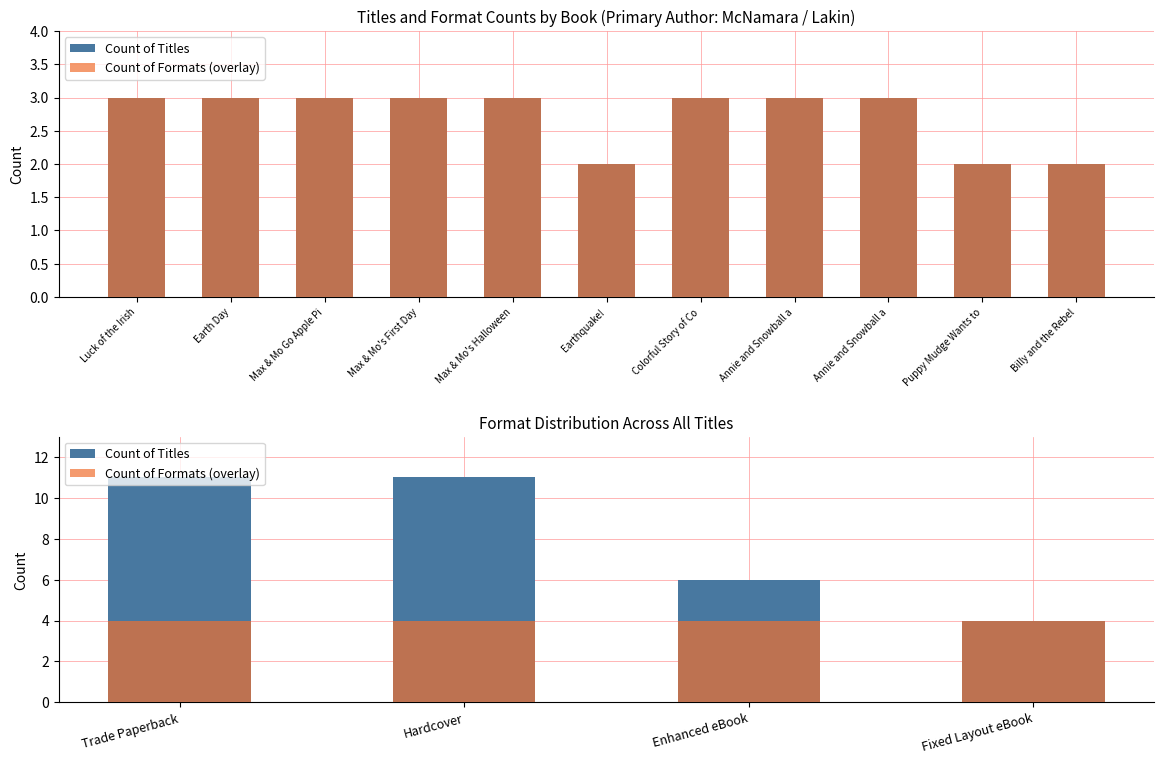

At which category is the sum across all series the highest?

Trade Paperback